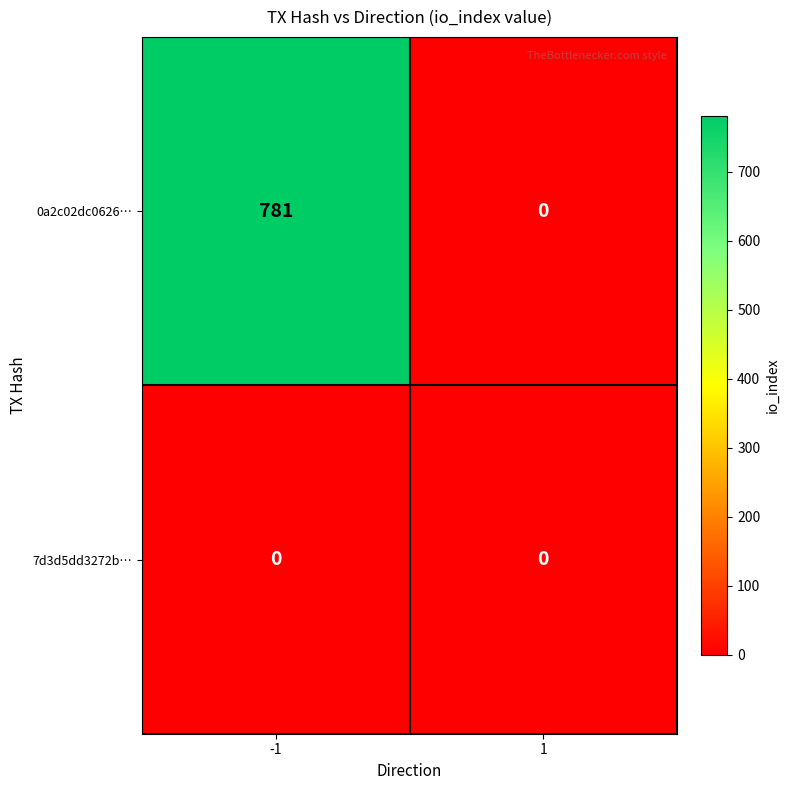

Which category has the highest value across all series?

-1